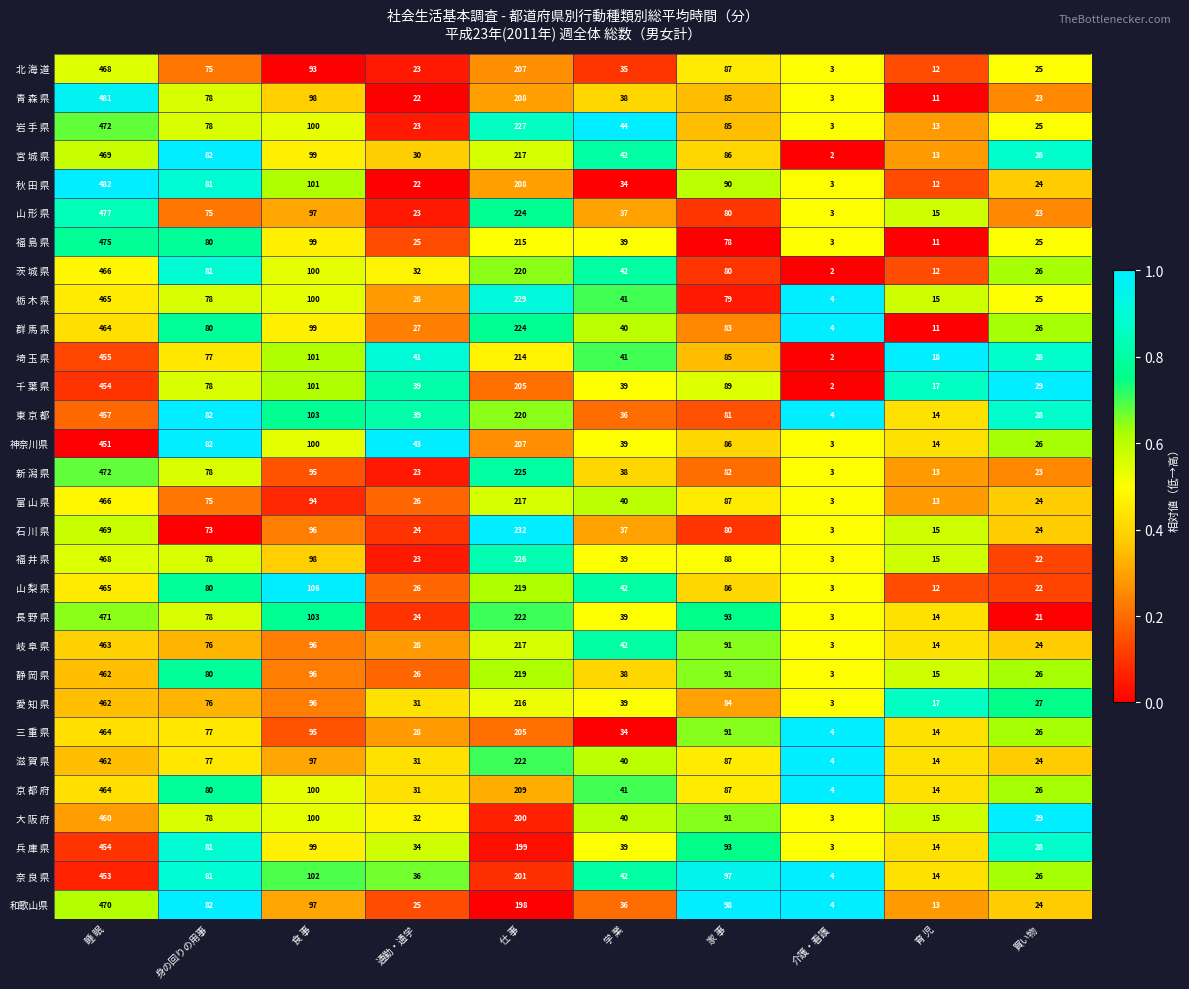

What is the sum of the 秋 田 県 values at 育 児 and 睡 眠?

494